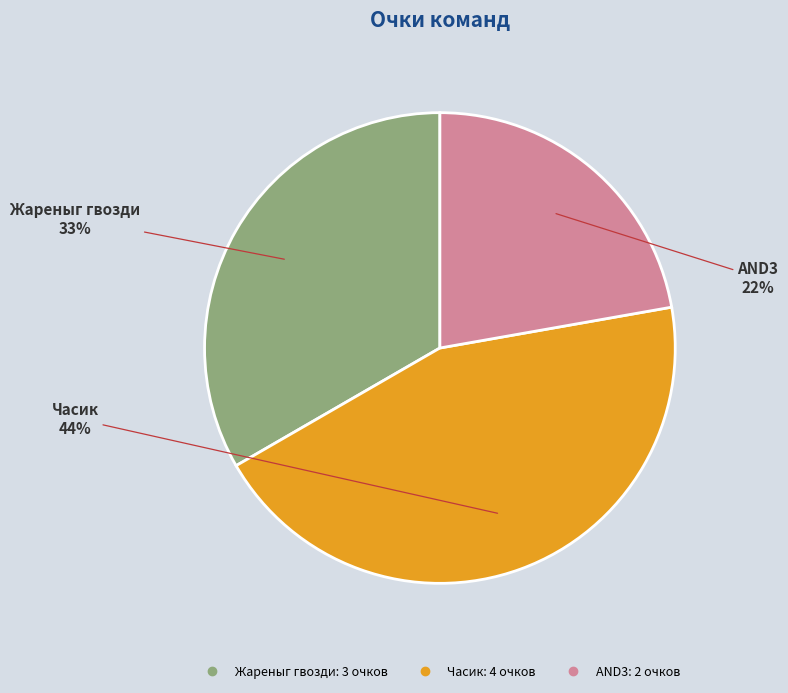

Which slice is the smallest?

AND3